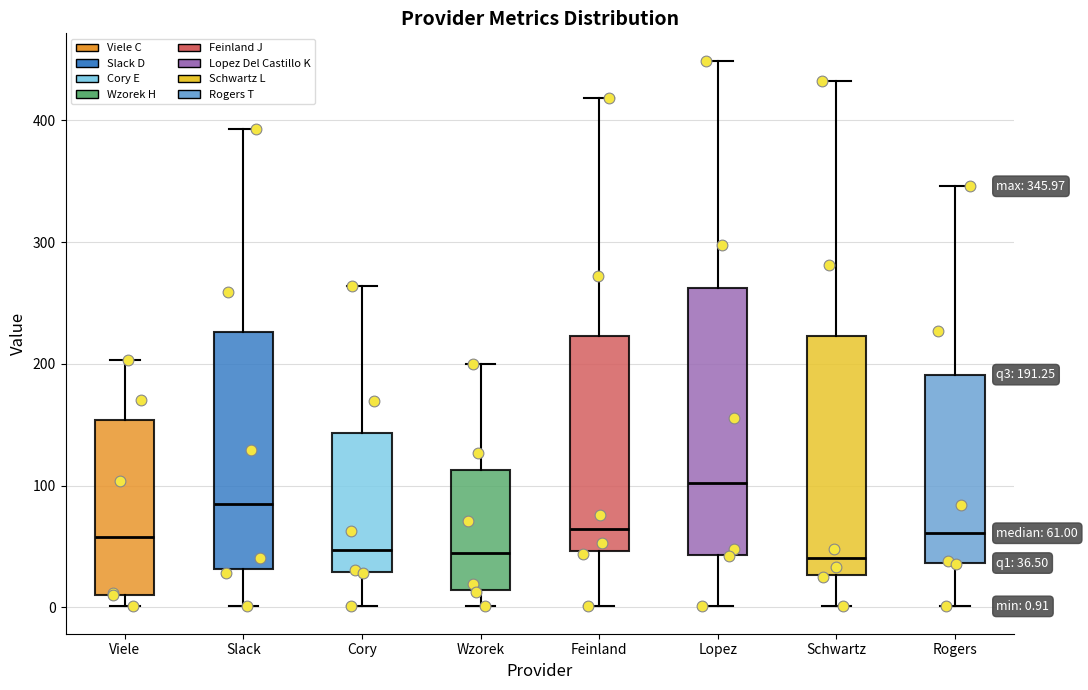

Which box is the tallest, from its lower edge to its upper edge?

Lopez